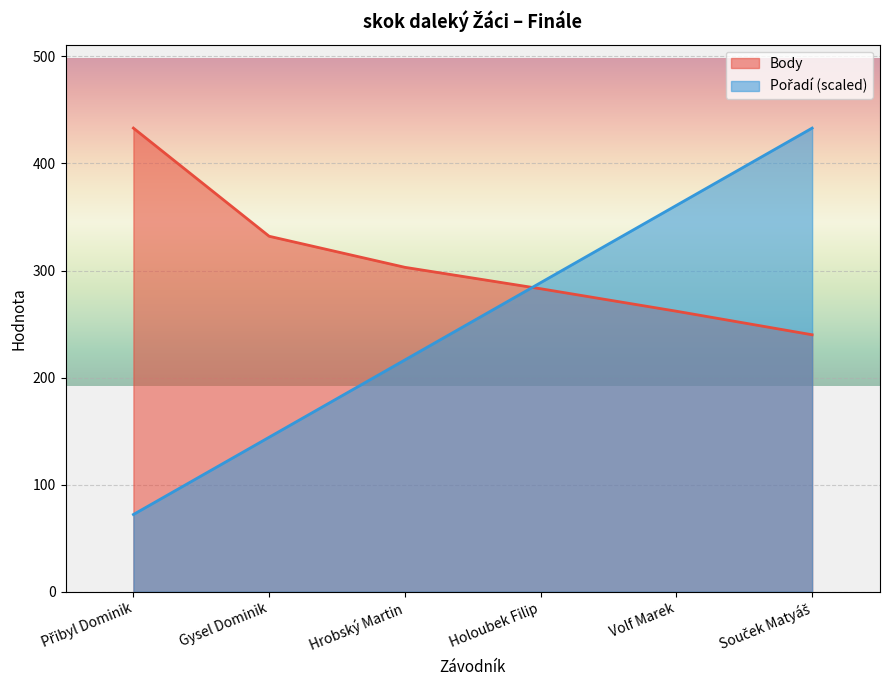

What is the spread (max minus min) of values at Holoubek Filip?

5.7